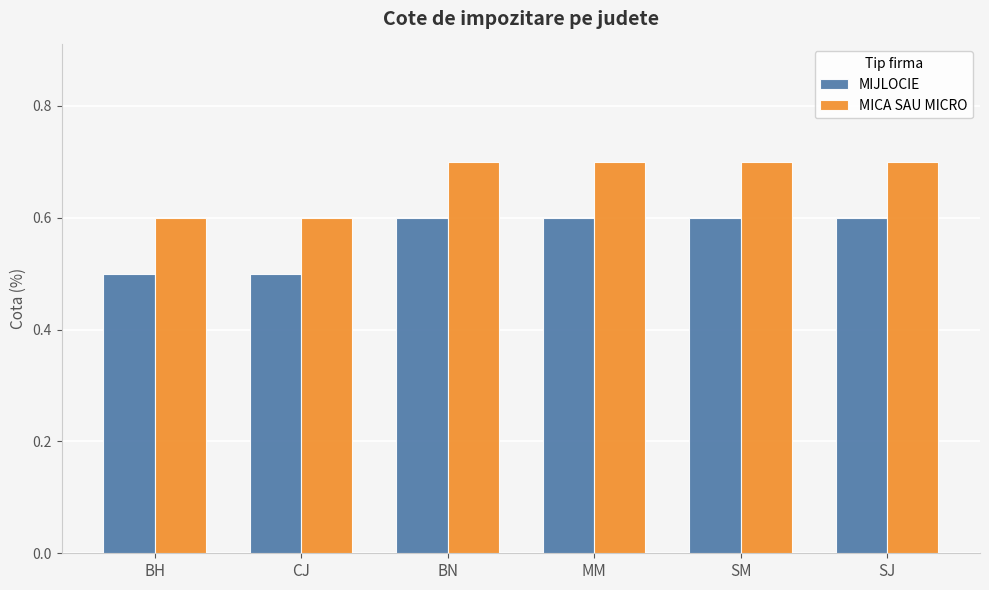

How many groups of bars are there?

6